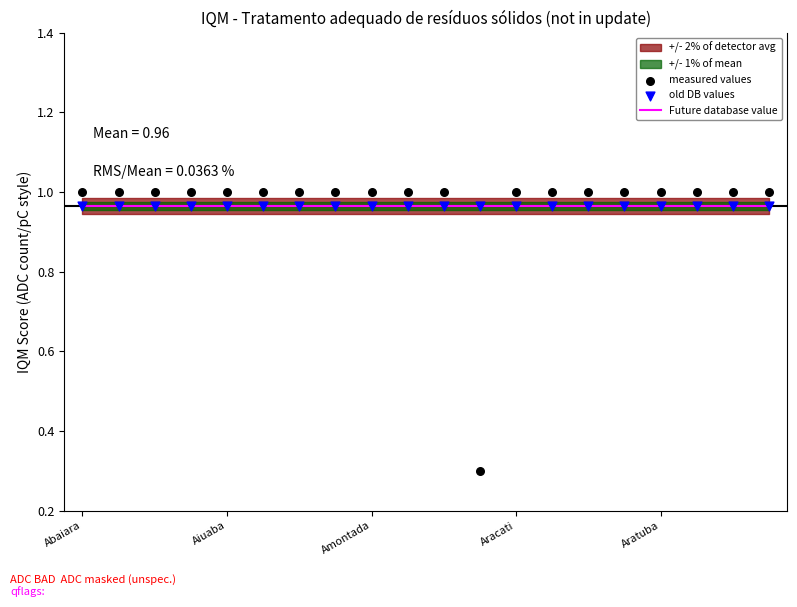

Is the value of measured values at 19 greater than the value of old DB values at 13?

Yes